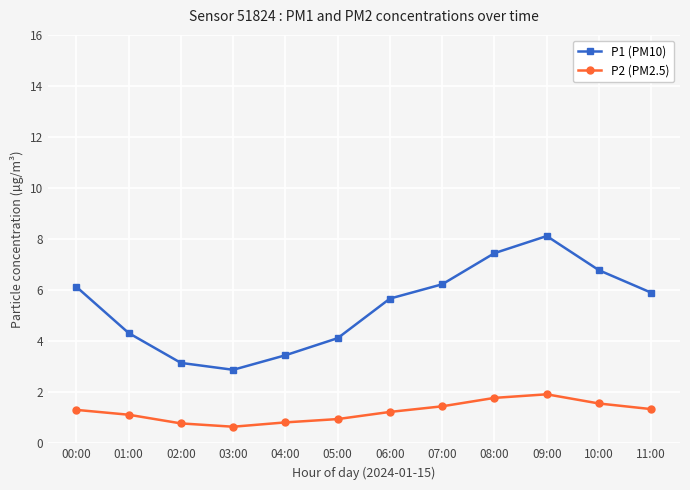

What is the label of the 8th point from the left?

07:00